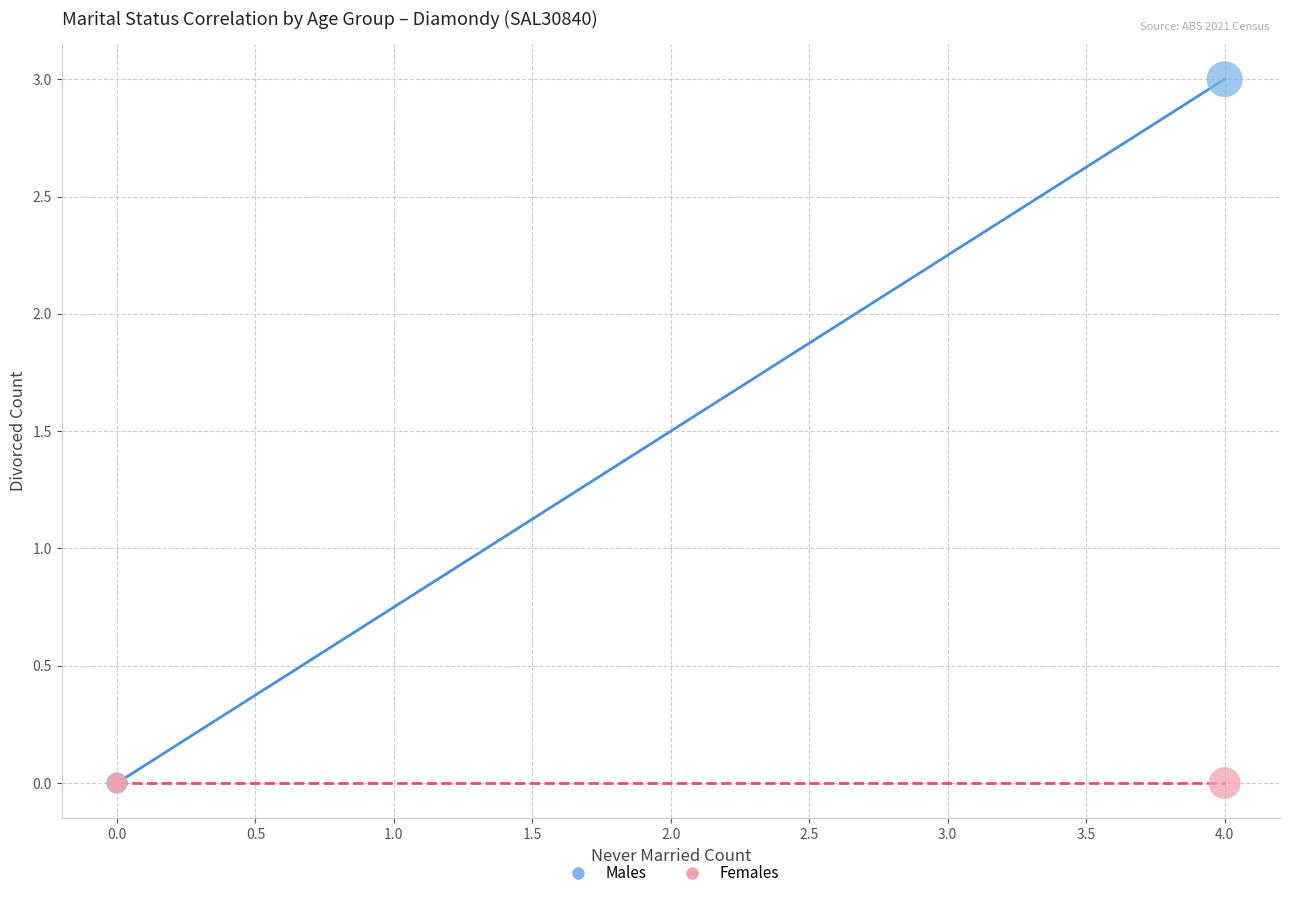

Which series reaches the maximum Y coordinate?

Males